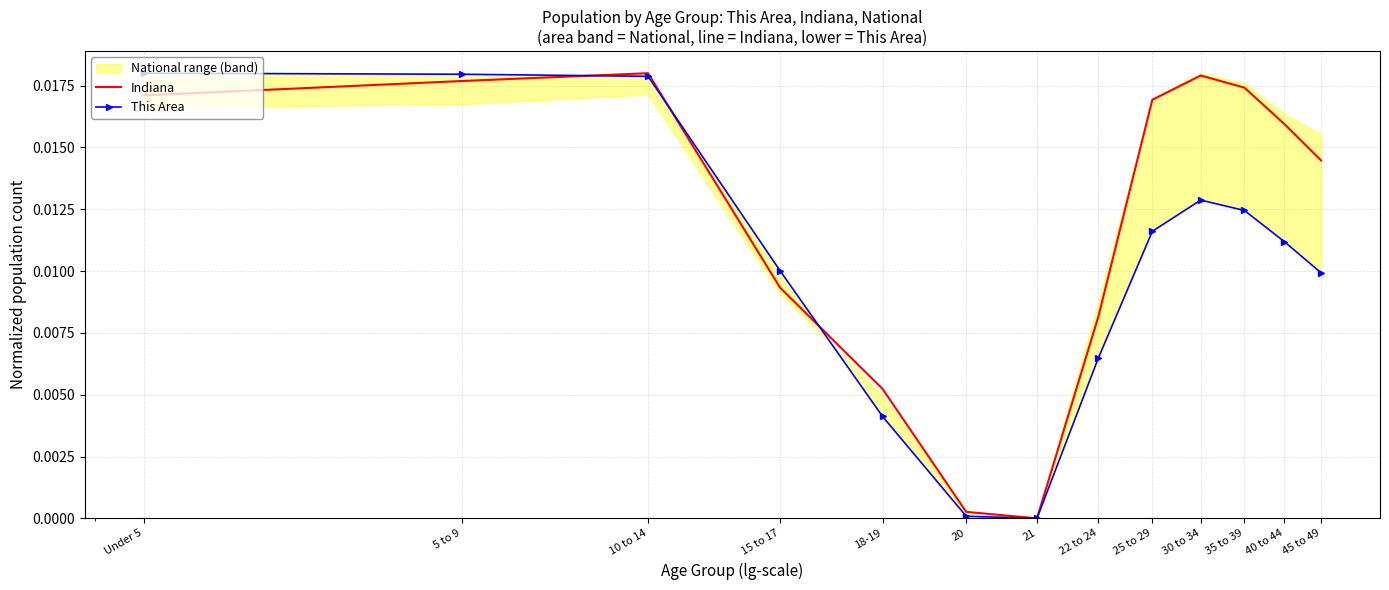

The This Area series shows 0.0 at 20. True or false?

False